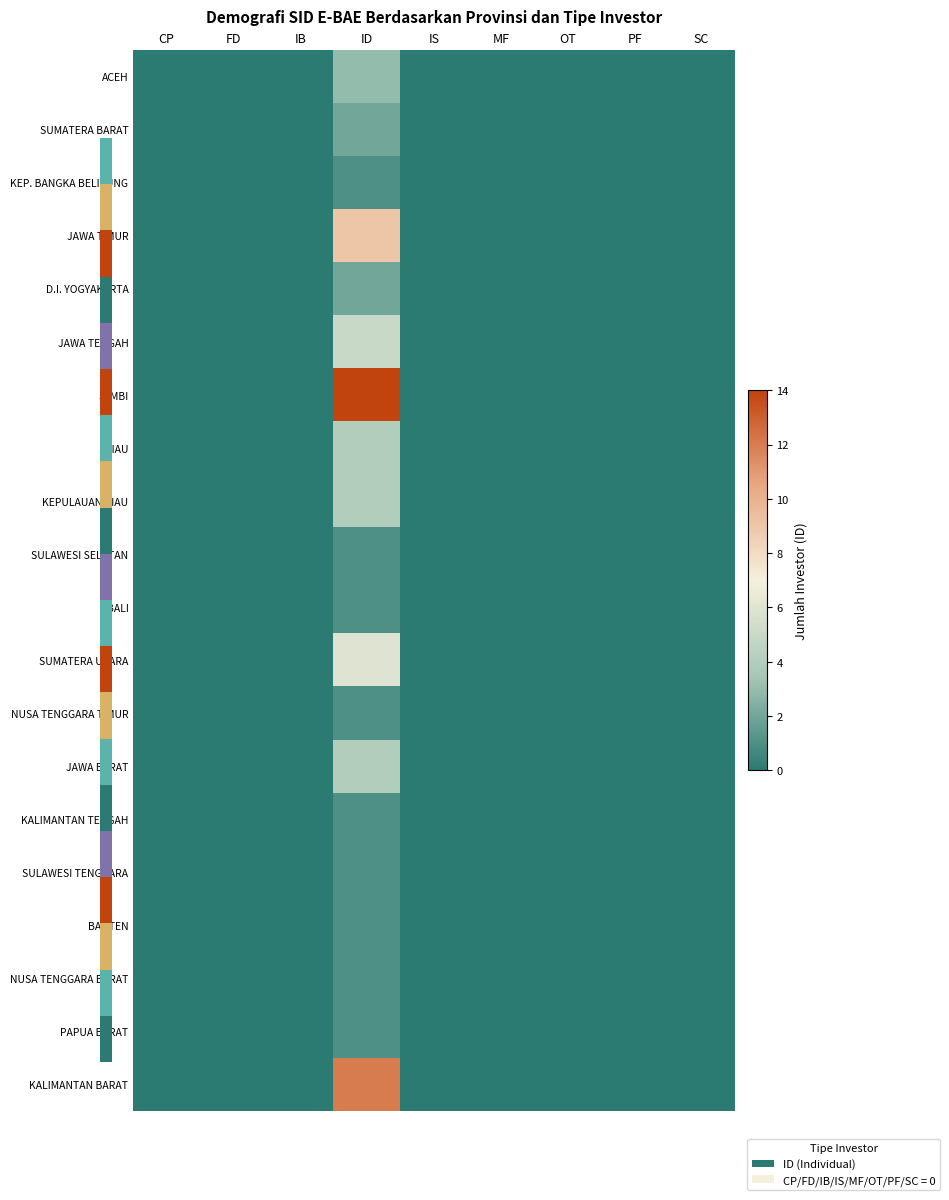

Reading left to right, what are all the values shown in this chart?

ACEH: CP=0	FD=0	IB=0	ID=3	IS=0	MF=0	OT=0	PF=0	SC=0
SUMATERA BARAT: CP=0	FD=0	IB=0	ID=2	IS=0	MF=0	OT=0	PF=0	SC=0
KEP. BANGKA BELITUNG: CP=0	FD=0	IB=0	ID=1	IS=0	MF=0	OT=0	PF=0	SC=0
JAWA TIMUR: CP=0	FD=0	IB=0	ID=9	IS=0	MF=0	OT=0	PF=0	SC=0
D.I. YOGYAKARTA: CP=0	FD=0	IB=0	ID=2	IS=0	MF=0	OT=0	PF=0	SC=0
JAWA TENGAH: CP=0	FD=0	IB=0	ID=5	IS=0	MF=0	OT=0	PF=0	SC=0
JAMBI: CP=0	FD=0	IB=0	ID=14	IS=0	MF=0	OT=0	PF=0	SC=0
RIAU: CP=0	FD=0	IB=0	ID=4	IS=0	MF=0	OT=0	PF=0	SC=0
KEPULAUAN RIAU: CP=0	FD=0	IB=0	ID=4	IS=0	MF=0	OT=0	PF=0	SC=0
SULAWESI SELATAN: CP=0	FD=0	IB=0	ID=1	IS=0	MF=0	OT=0	PF=0	SC=0
BALI: CP=0	FD=0	IB=0	ID=1	IS=0	MF=0	OT=0	PF=0	SC=0
SUMATERA UTARA: CP=0	FD=0	IB=0	ID=6	IS=0	MF=0	OT=0	PF=0	SC=0
NUSA TENGGARA TIMUR: CP=0	FD=0	IB=0	ID=1	IS=0	MF=0	OT=0	PF=0	SC=0
JAWA BARAT: CP=0	FD=0	IB=0	ID=4	IS=0	MF=0	OT=0	PF=0	SC=0
KALIMANTAN TENGAH: CP=0	FD=0	IB=0	ID=1	IS=0	MF=0	OT=0	PF=0	SC=0
SULAWESI TENGGARA: CP=0	FD=0	IB=0	ID=1	IS=0	MF=0	OT=0	PF=0	SC=0
BANTEN: CP=0	FD=0	IB=0	ID=1	IS=0	MF=0	OT=0	PF=0	SC=0
NUSA TENGGARA BARAT: CP=0	FD=0	IB=0	ID=1	IS=0	MF=0	OT=0	PF=0	SC=0
PAPUA BARAT: CP=0	FD=0	IB=0	ID=1	IS=0	MF=0	OT=0	PF=0	SC=0
KALIMANTAN BARAT: CP=0	FD=0	IB=0	ID=12	IS=0	MF=0	OT=0	PF=0	SC=0